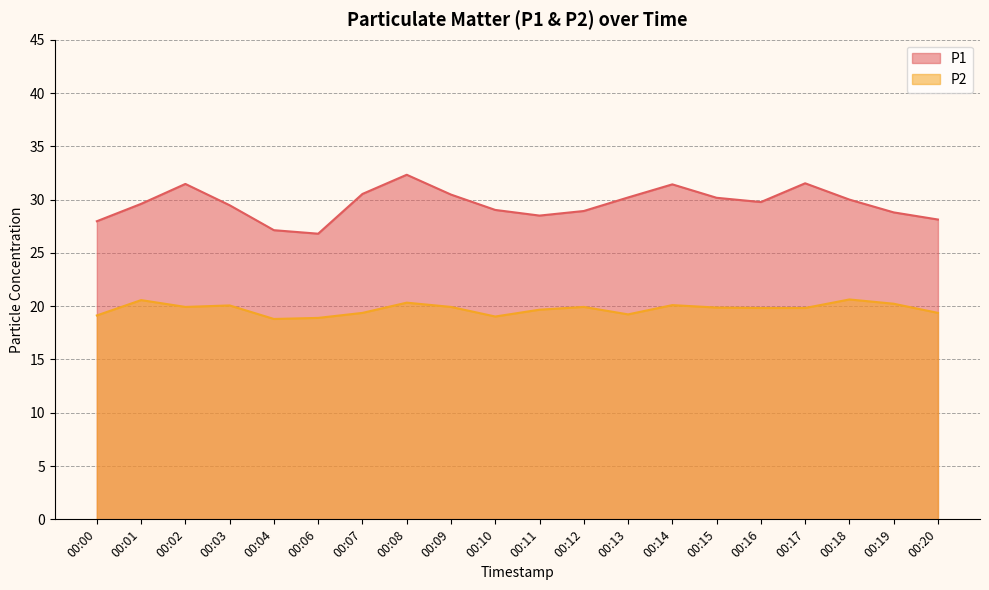

Which series has the largest total across all categories?

P1